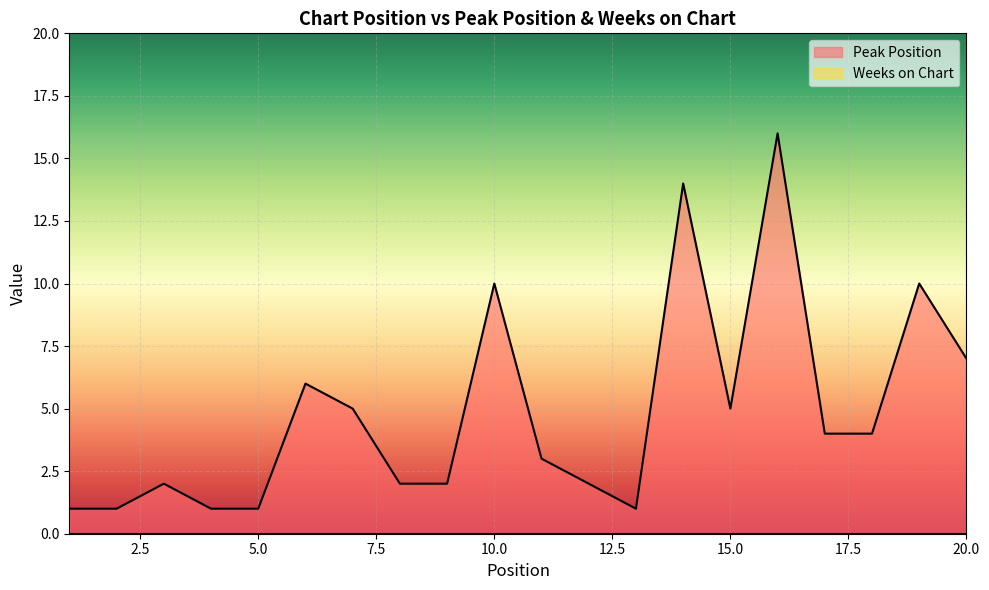

Reading left to right, list all the values displayed in this chart.

1=1	2=1	3=2	4=1	5=1	6=6	7=5	8=2	9=2	10=10	11=3	12=2	13=1	14=14	15=5	16=16	17=4	18=4	19=10	20=7